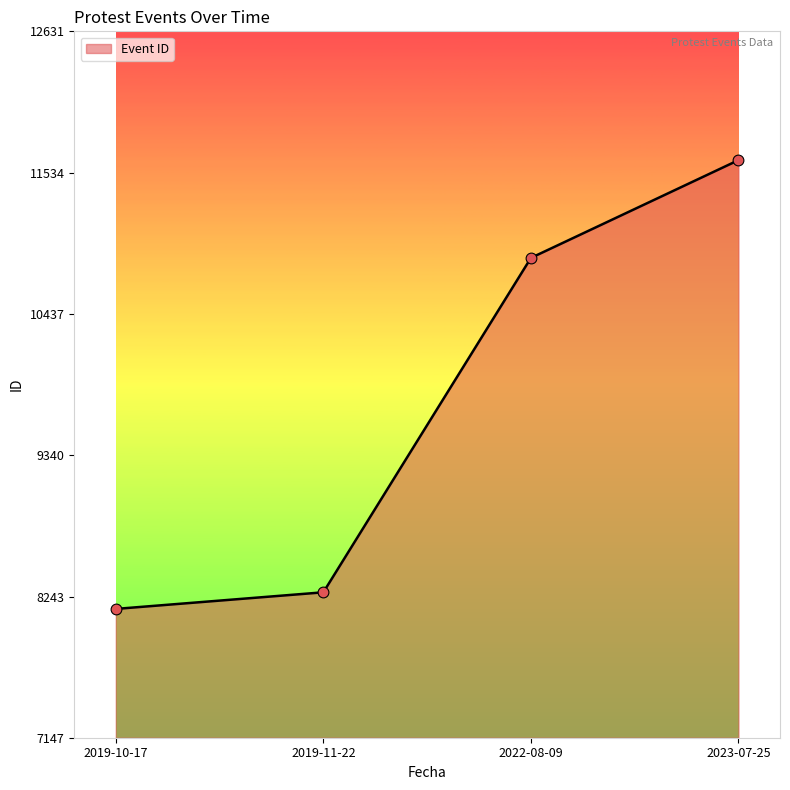

What is the change in value from 2019-10-17 to 2022-08-09?

+2725